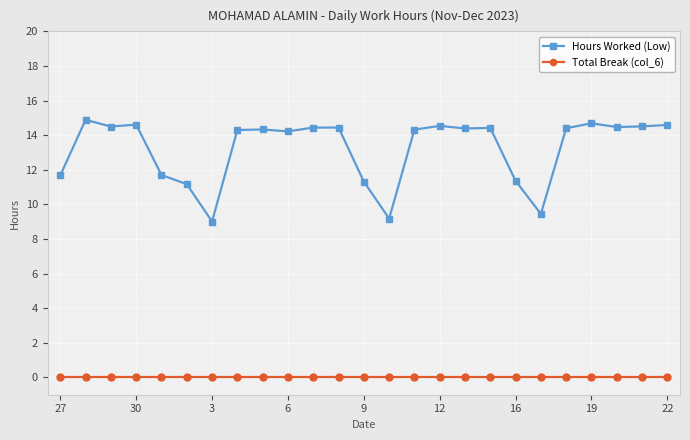

What are all the series names shown in the legend?

Hours Worked (Low), Total Break (col_6)